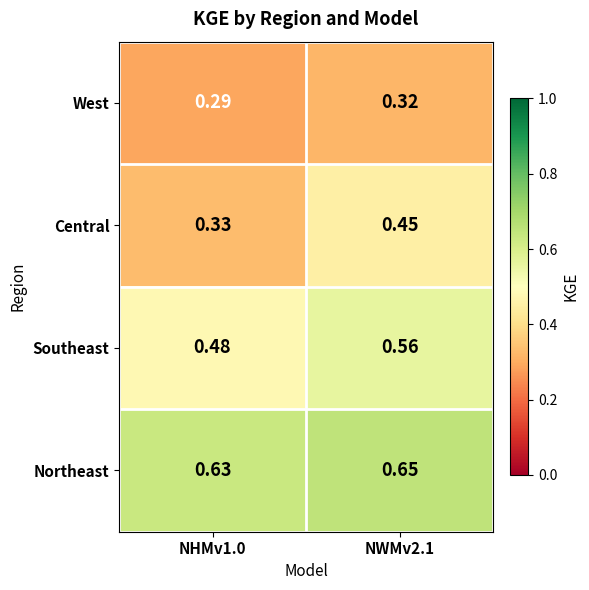

Which series changed the most between NHMv1.0 and NWMv2.1?

Central